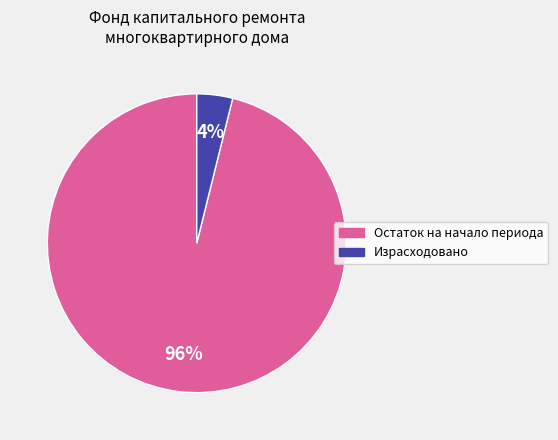

Is there a majority slice in this chart?

Yes